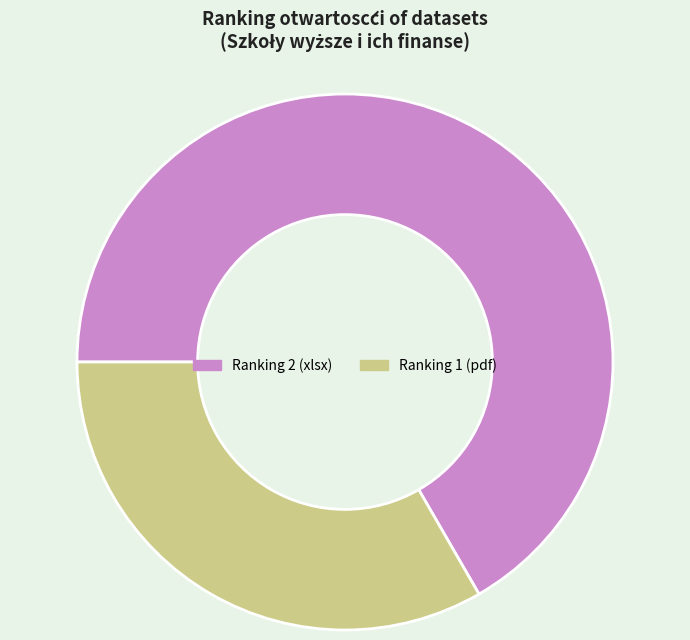

Is Ranking 2 (xlsx) the majority of the pie?

Yes